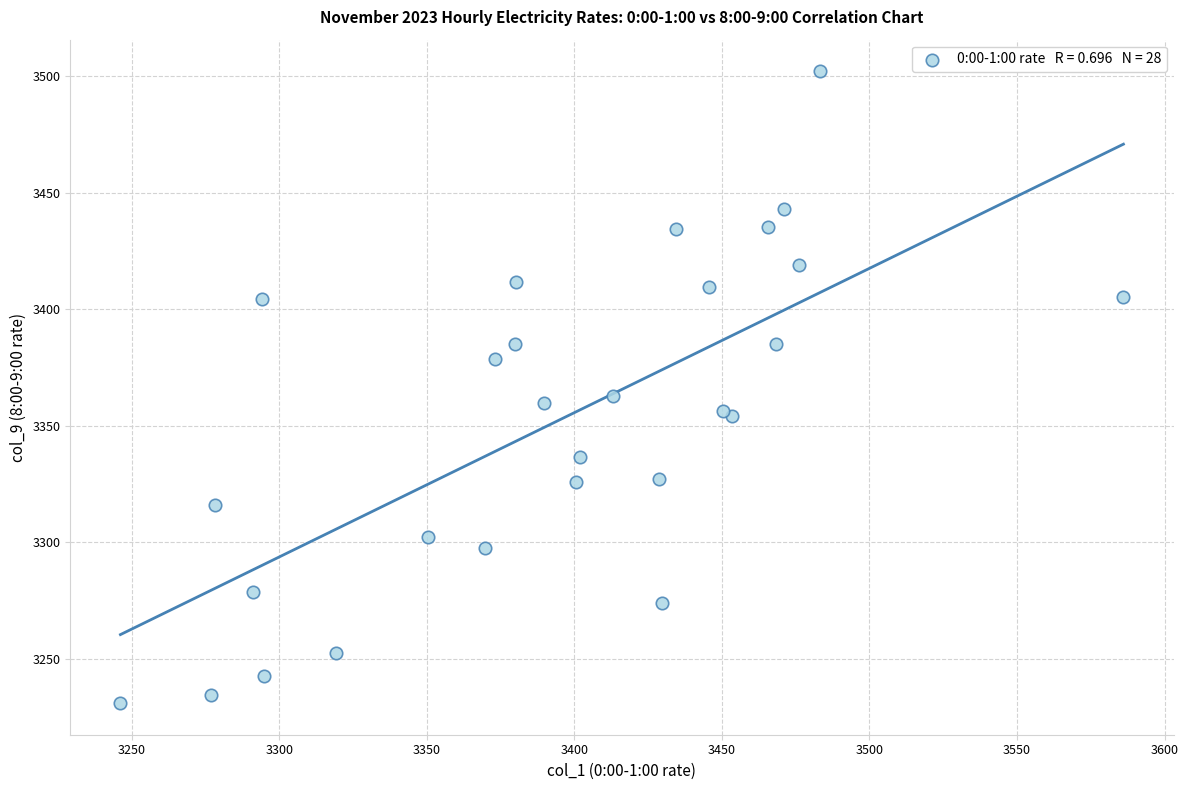

What Y value in the scatter plot is closest to 3366?

3362.9